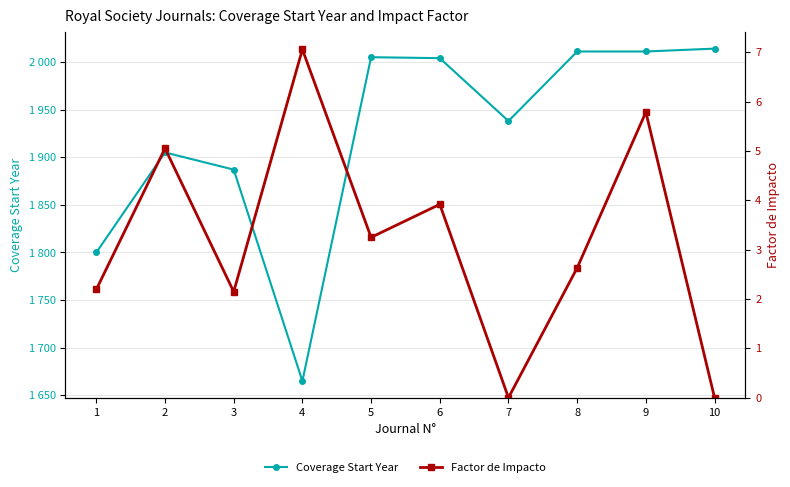

What is the difference between the Coverage Start Year values at 10 and 7?

76.0